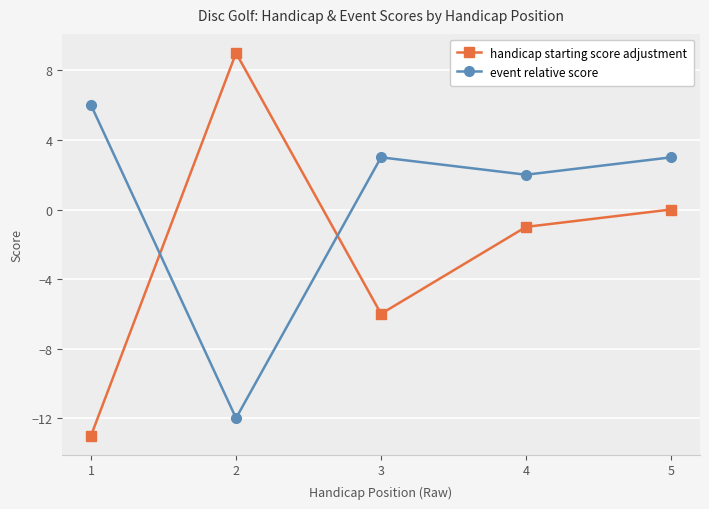

What are all the series names shown in the legend?

handicap starting score adjustment, event relative score